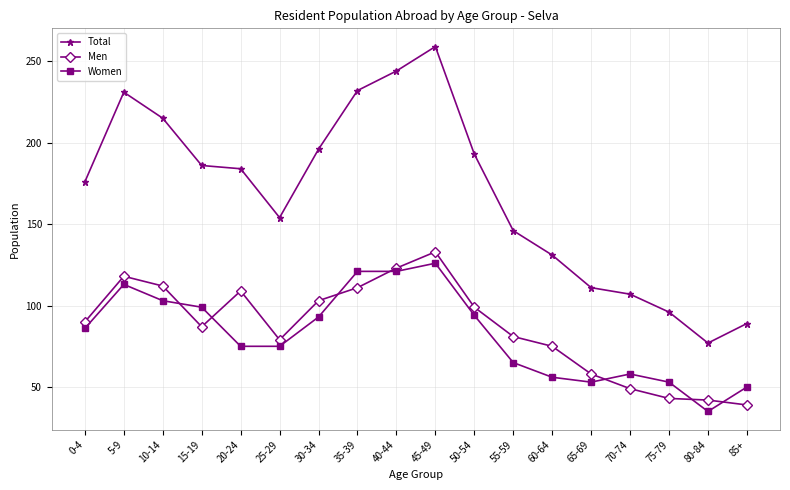

What position from the left is 20-24?

5